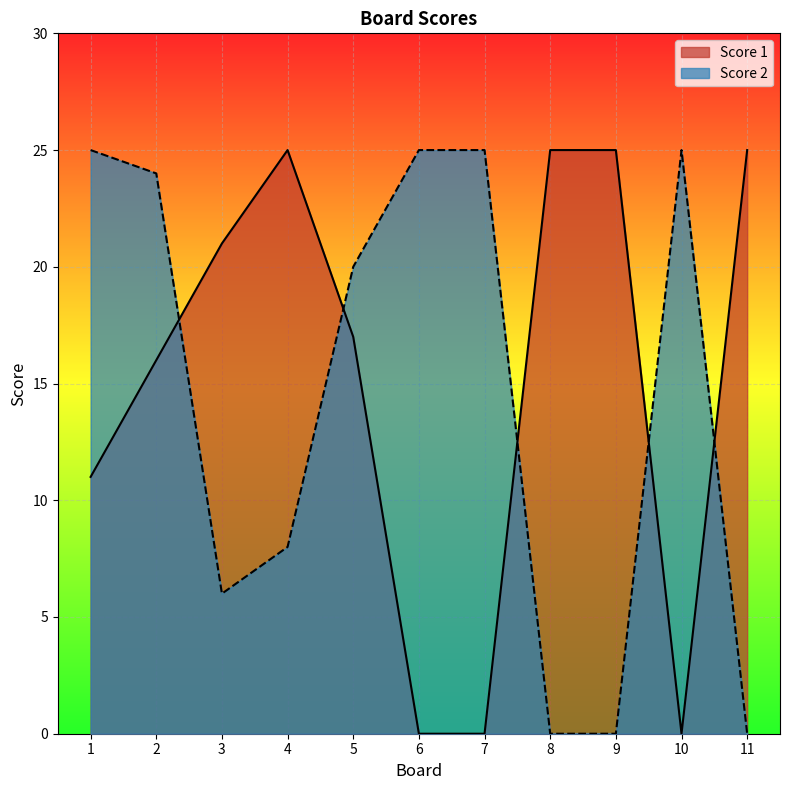

List the series in order of their overall mean, lowest first.

Score 2, Score 1